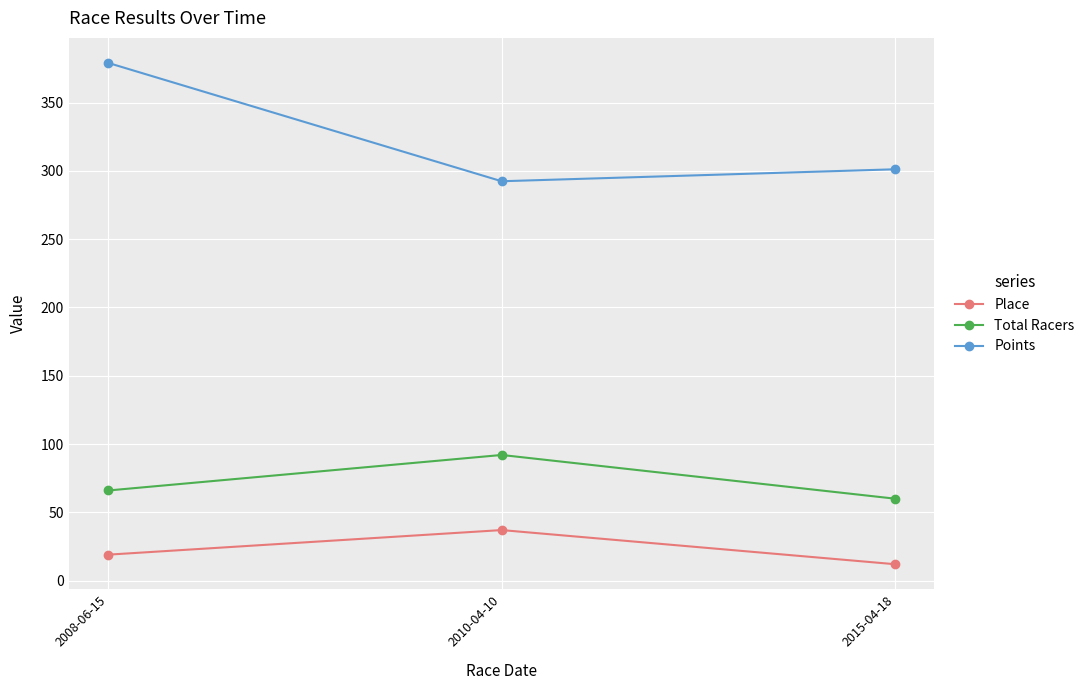

Is the value of Place at 2010-04-10 greater than the value of Points at 2008-06-15?

No